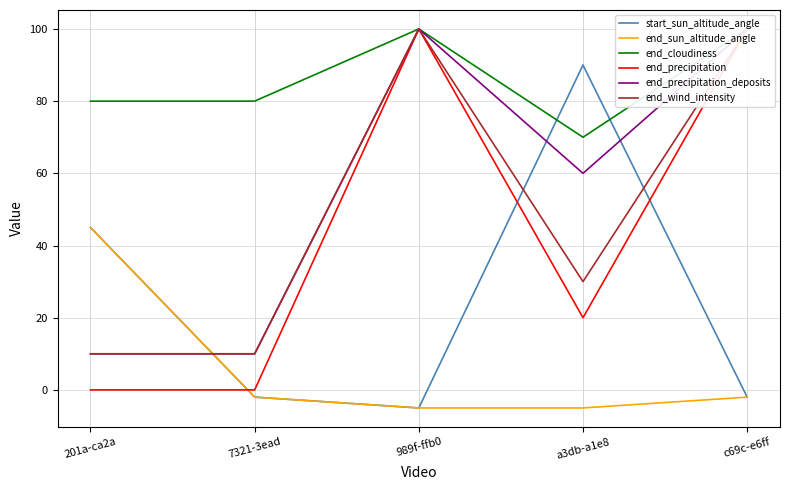

Which series has the largest range (max minus min)?

end_precipitation